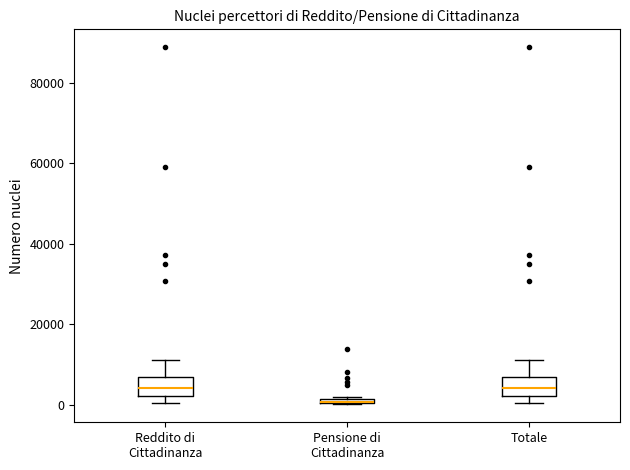

Where is the upper edge of the box for Pensione di Cittadinanza on the y-axis? The values are not printed on the chart, so give them approximately, as read against the axis.

2000